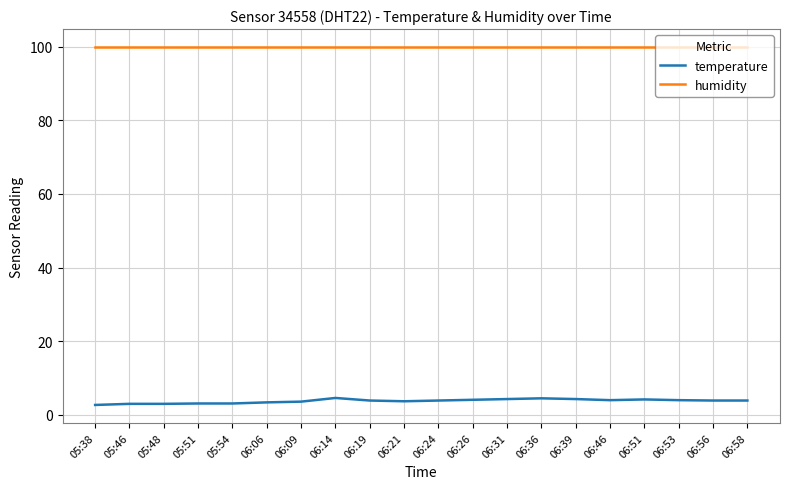

What position from the right is 06:19?

12